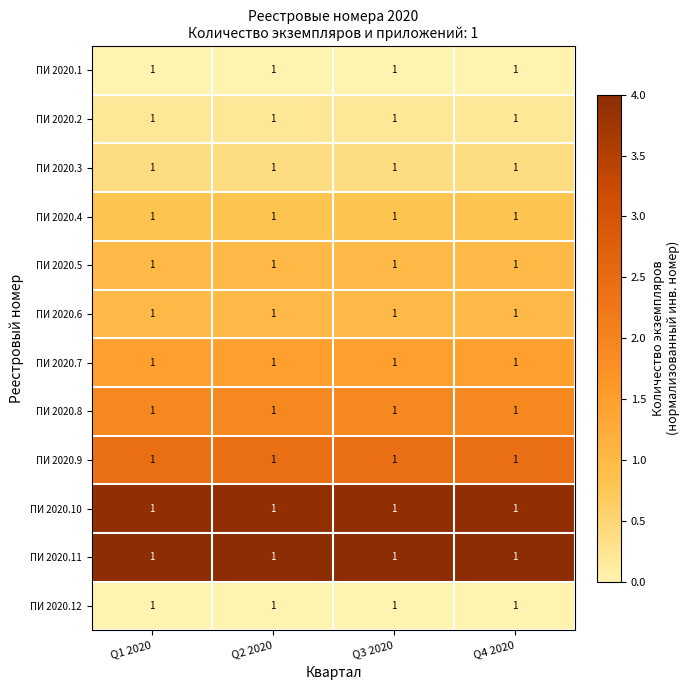

What is the sum of all ПИ 2020.5 values?

4.0